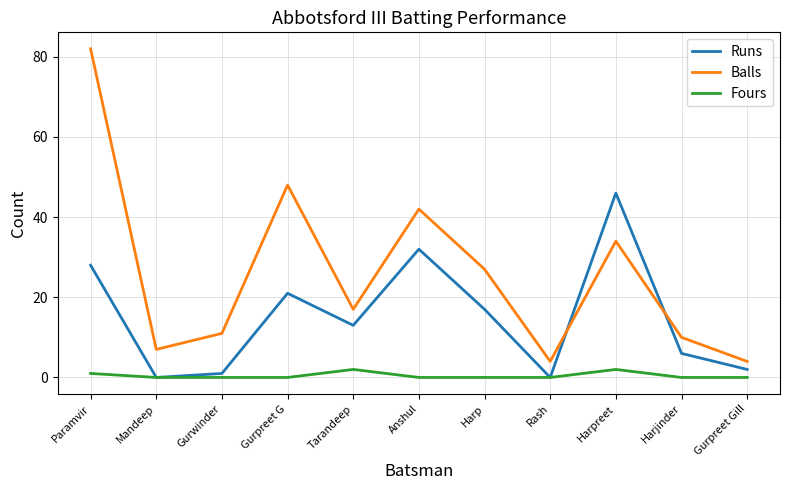

Reading left to right, what are all the values shown in this chart?

Runs: 28	0	1	21	13	32	17	0	46	6	2
Balls: 82	7	11	48	17	42	27	4	34	10	4
Fours: 1	0	0	0	2	0	0	0	2	0	0